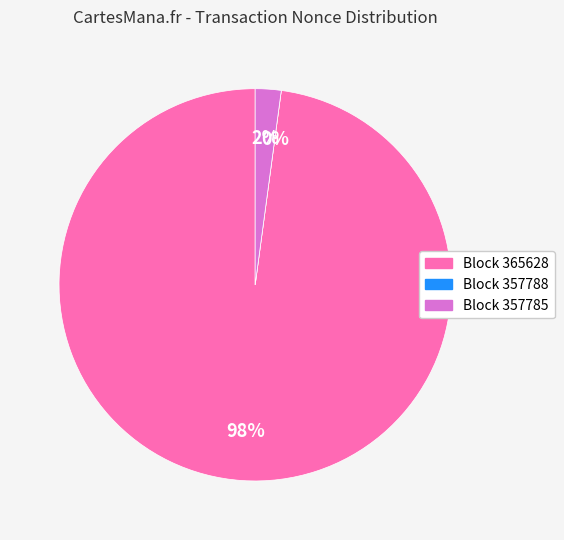

Which slice represents more than half of the pie?

365628